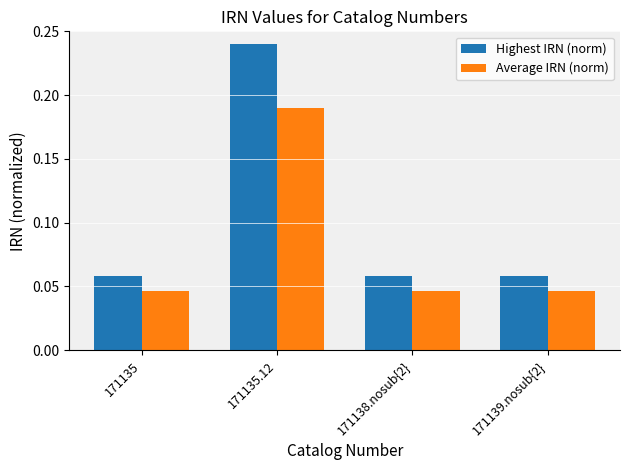

Which label corresponds to the largest value in the chart?

171135.12